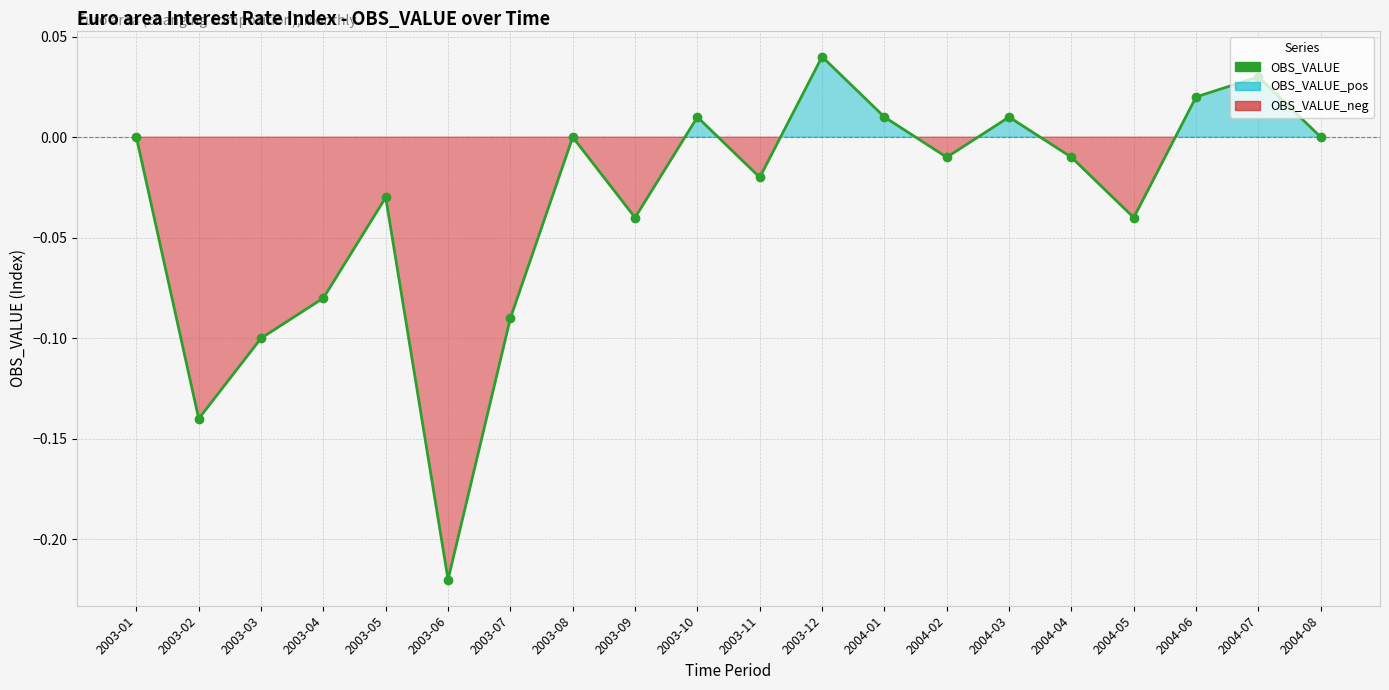

How many values are below 0?

11